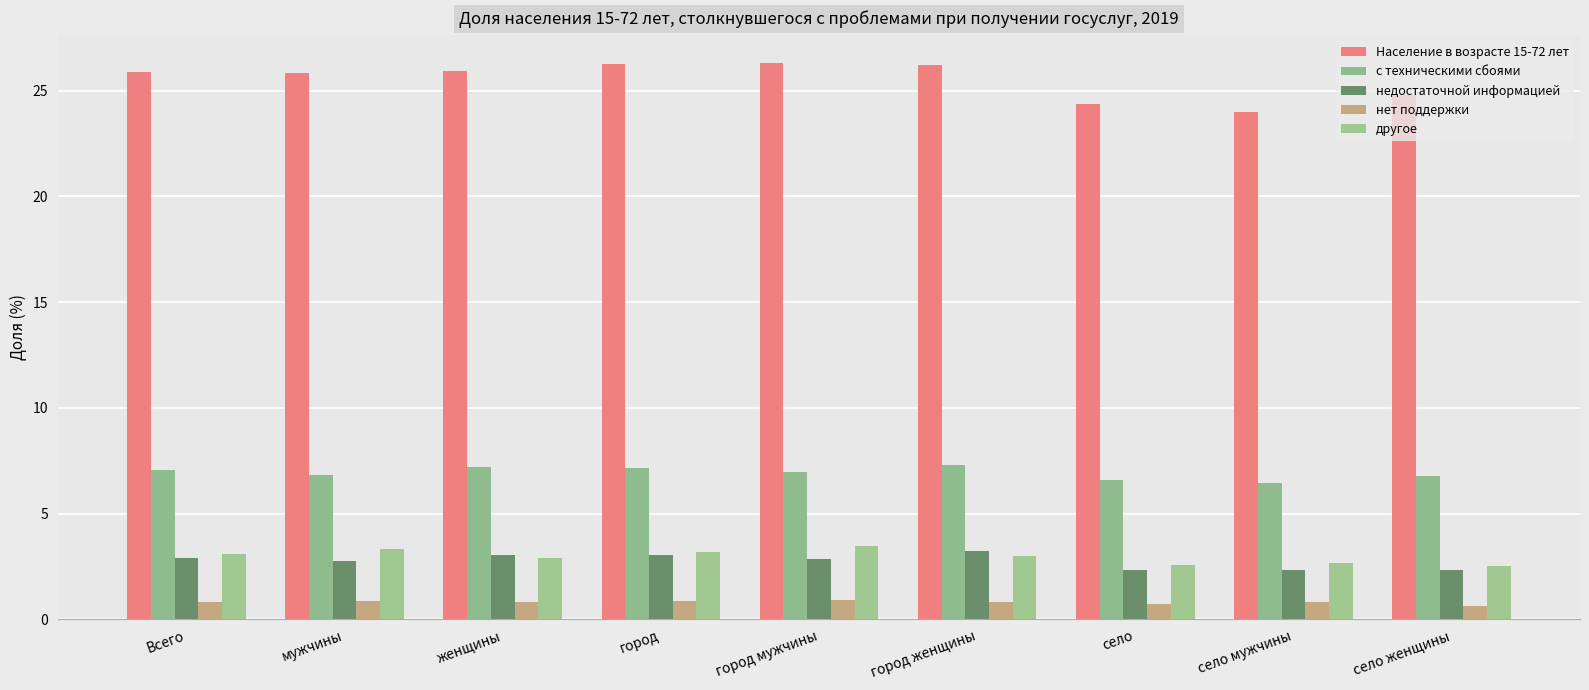

Between село and женщины, which is larger?

женщины